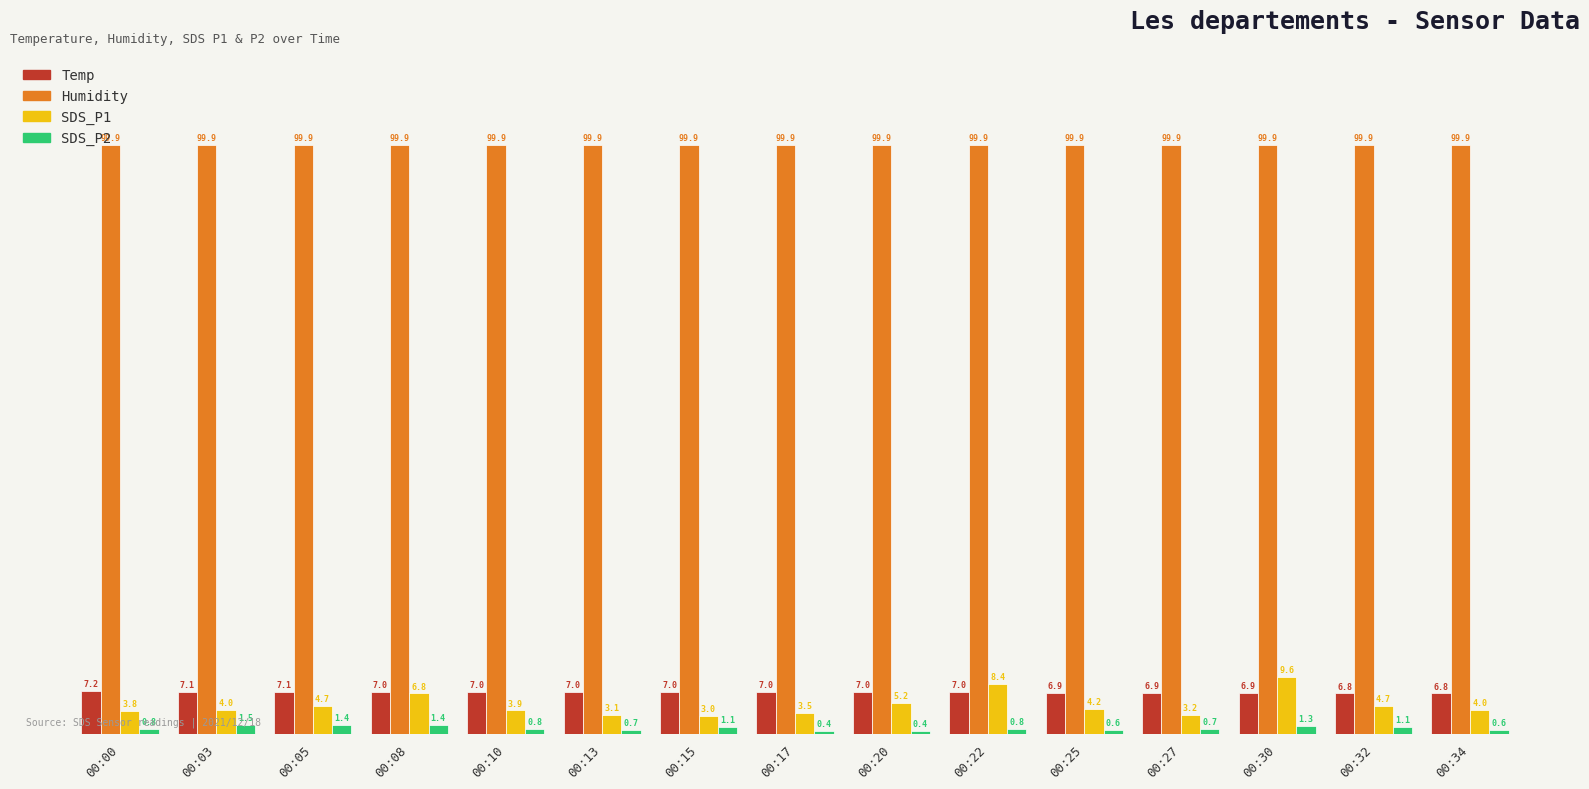

At how many categories does at least one series exceed 34?

15